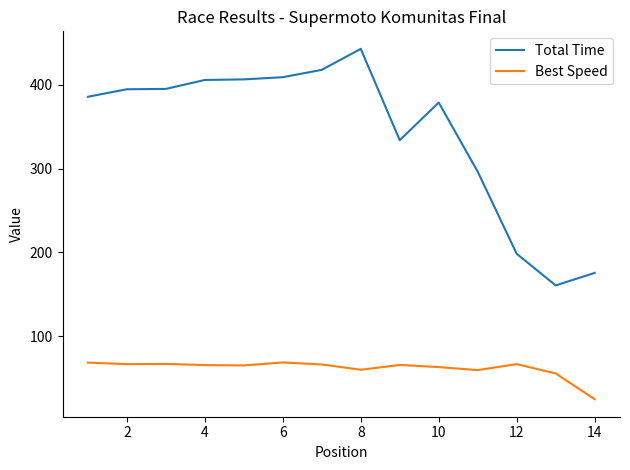

Which series has the largest total across all categories?

Total Time